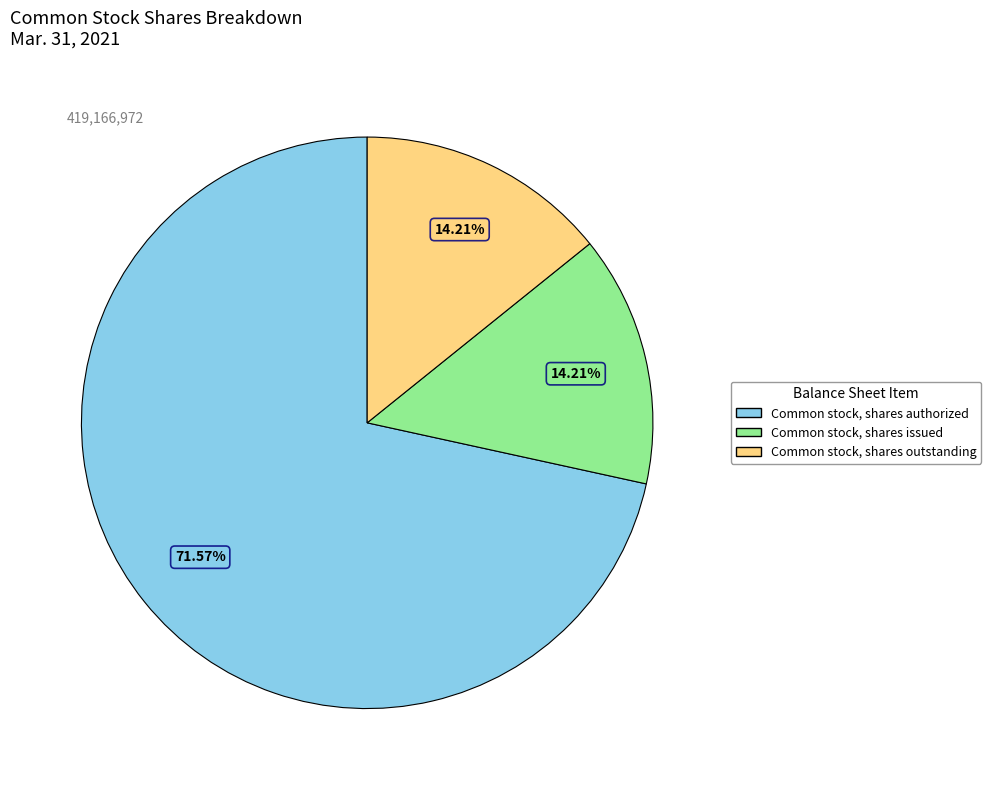

Is there a majority slice in this chart?

Yes